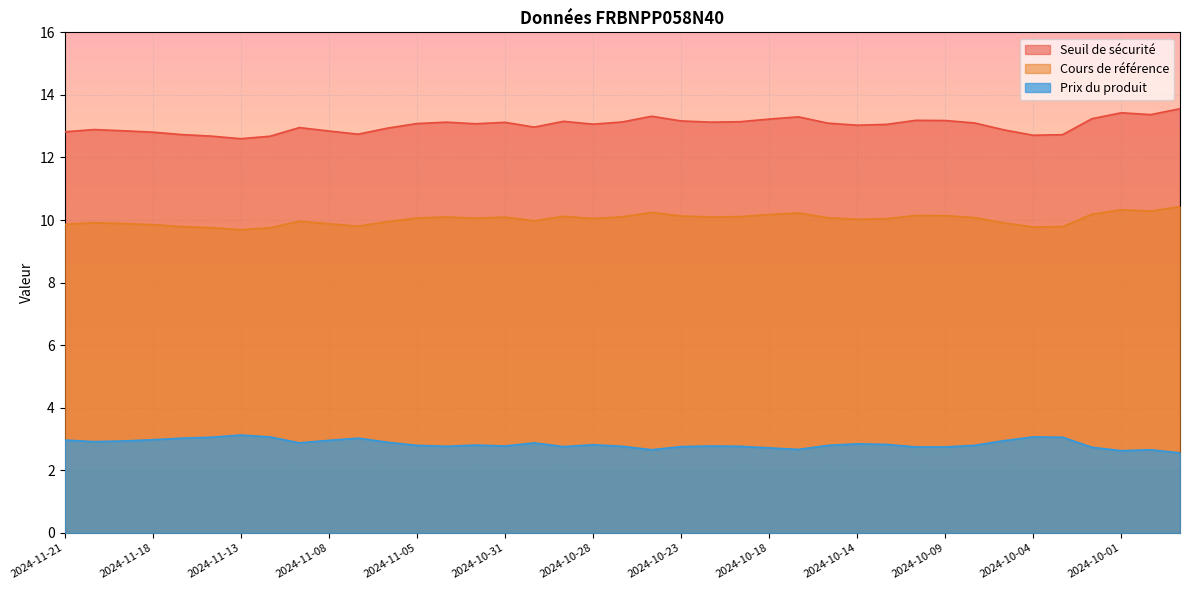

Is it true that Cours de référence equals 9.8 at 2024-11-12?

True